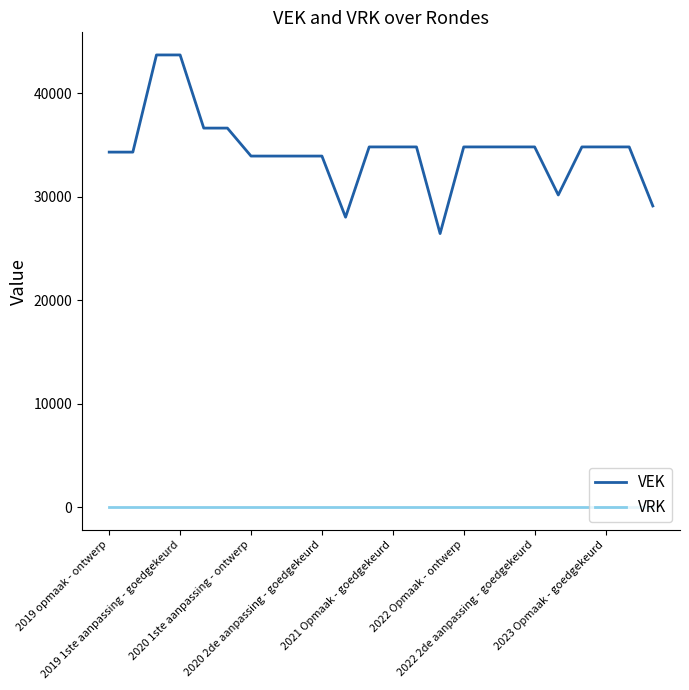

Which series has the widest spread of values?

VEK